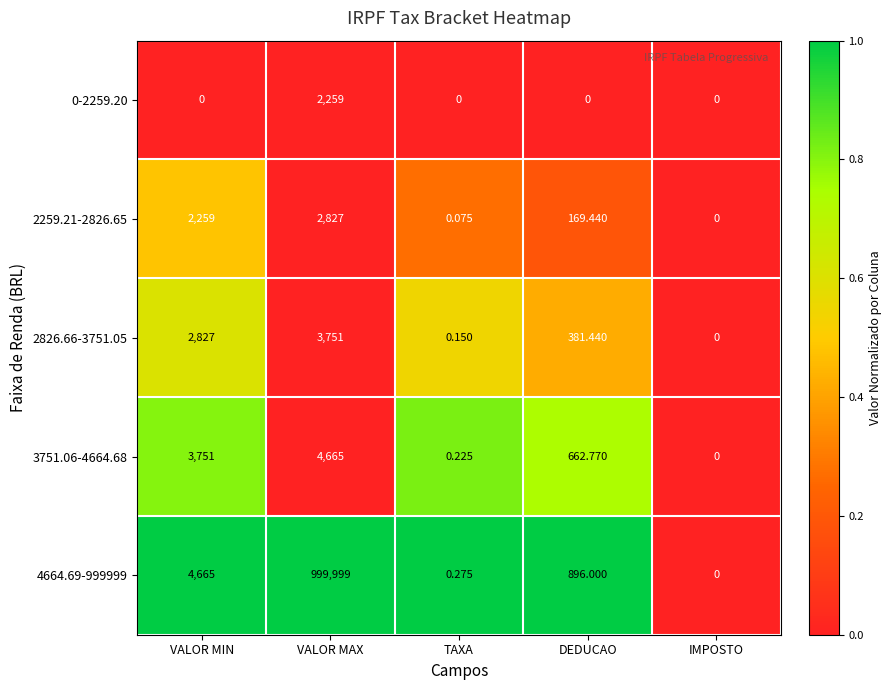

Which label corresponds to the largest value in the chart?

VALOR MAX